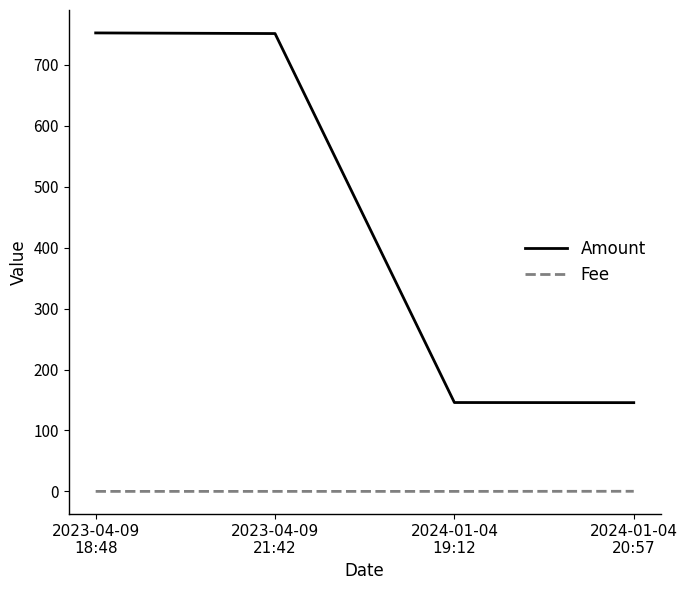

True or false: Fee has a value of 0.2 at 2024-01-04
20:57.

True